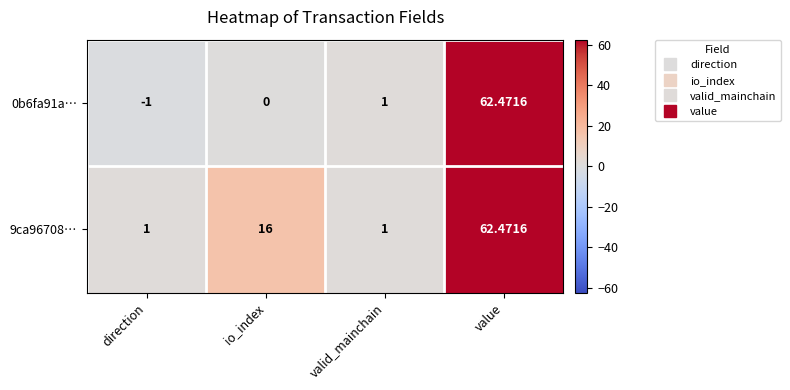

At which category is the sum across all series the highest?

value